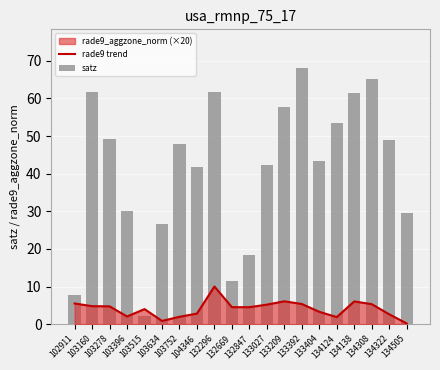

What is the total value across all series at 103634?

27.5